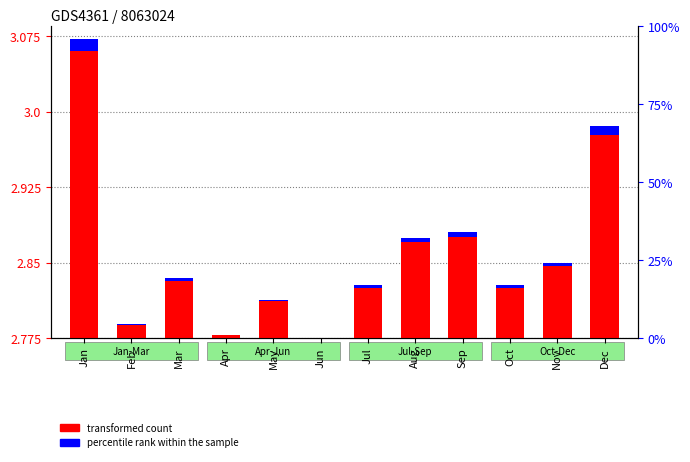

Is the value of transformed count at Sep greater than the value of percentile rank within the sample at Jun?

Yes